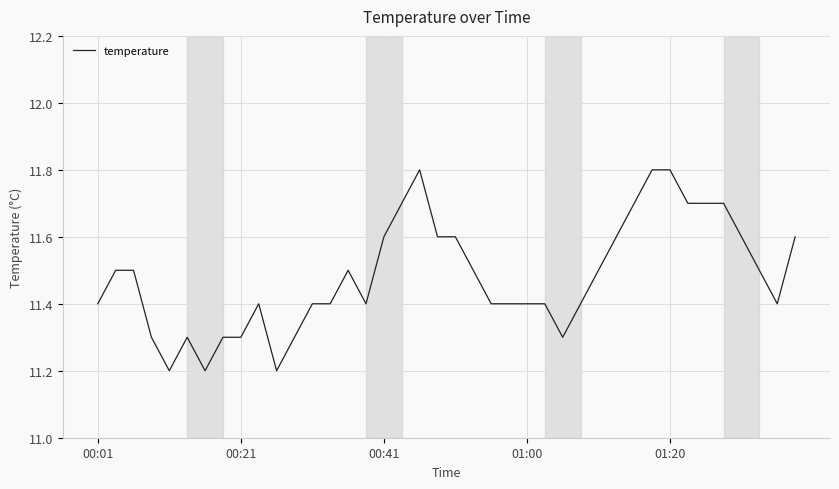

Count the values in the range 11 to 12.

40